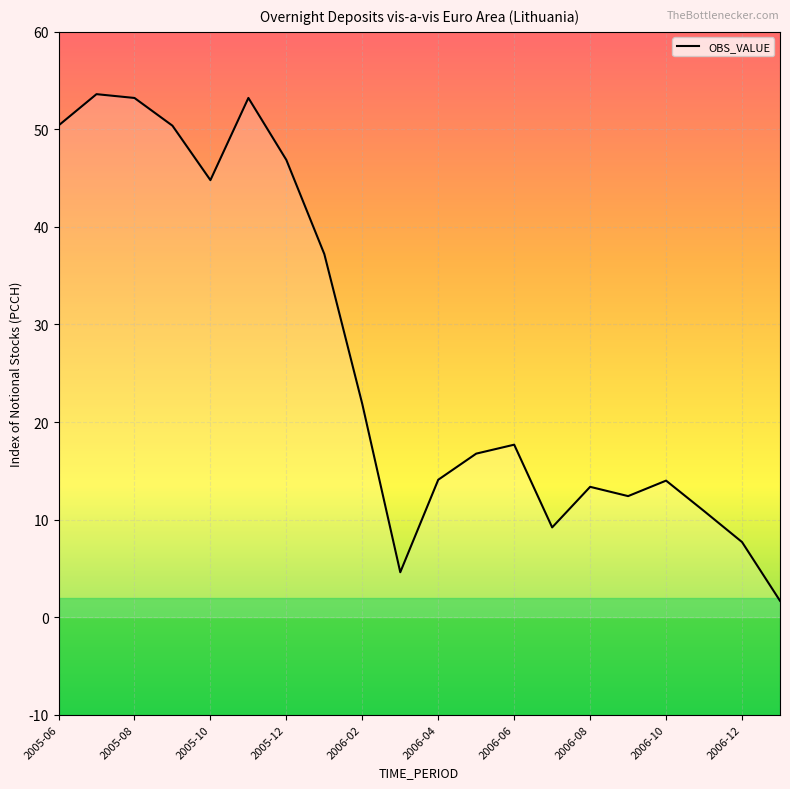

The OBS_VALUE series shows 8.8 at 2006-08. True or false?

False